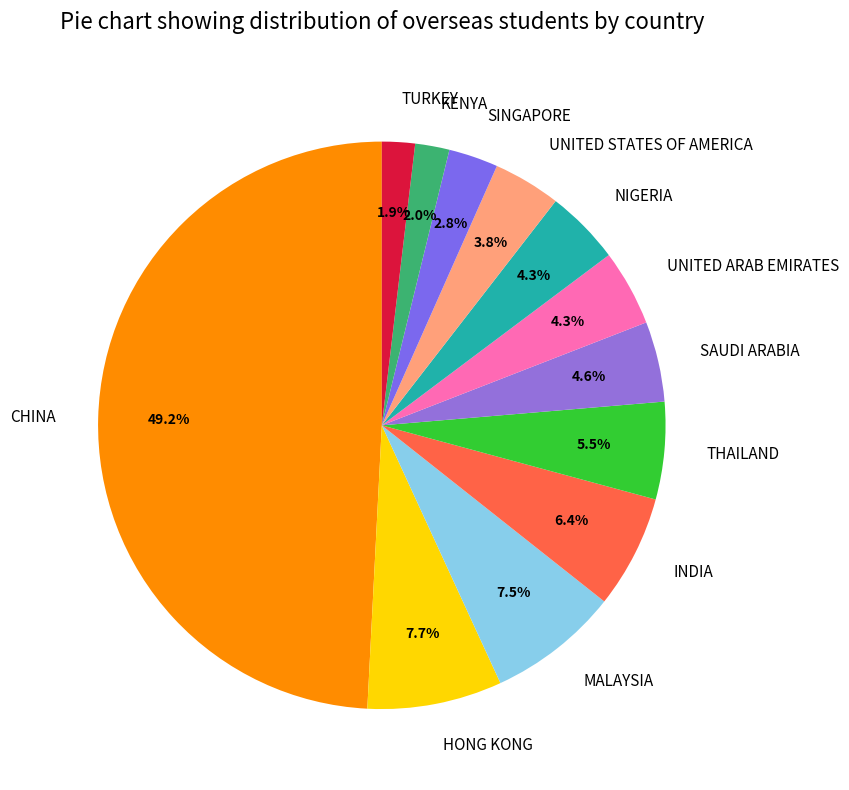

To the nearest percent, what portion does TURKEY represent?

2%